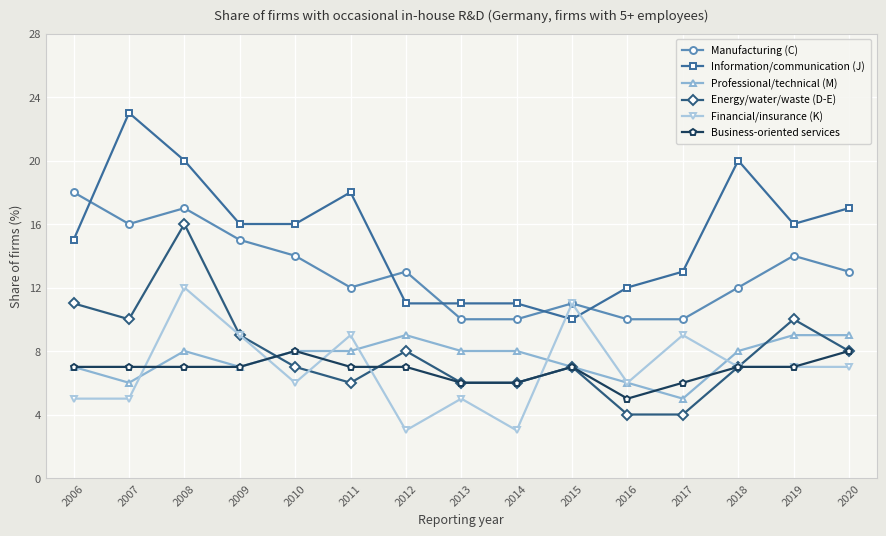

What is the spread (max minus min) of values at 2017?

9